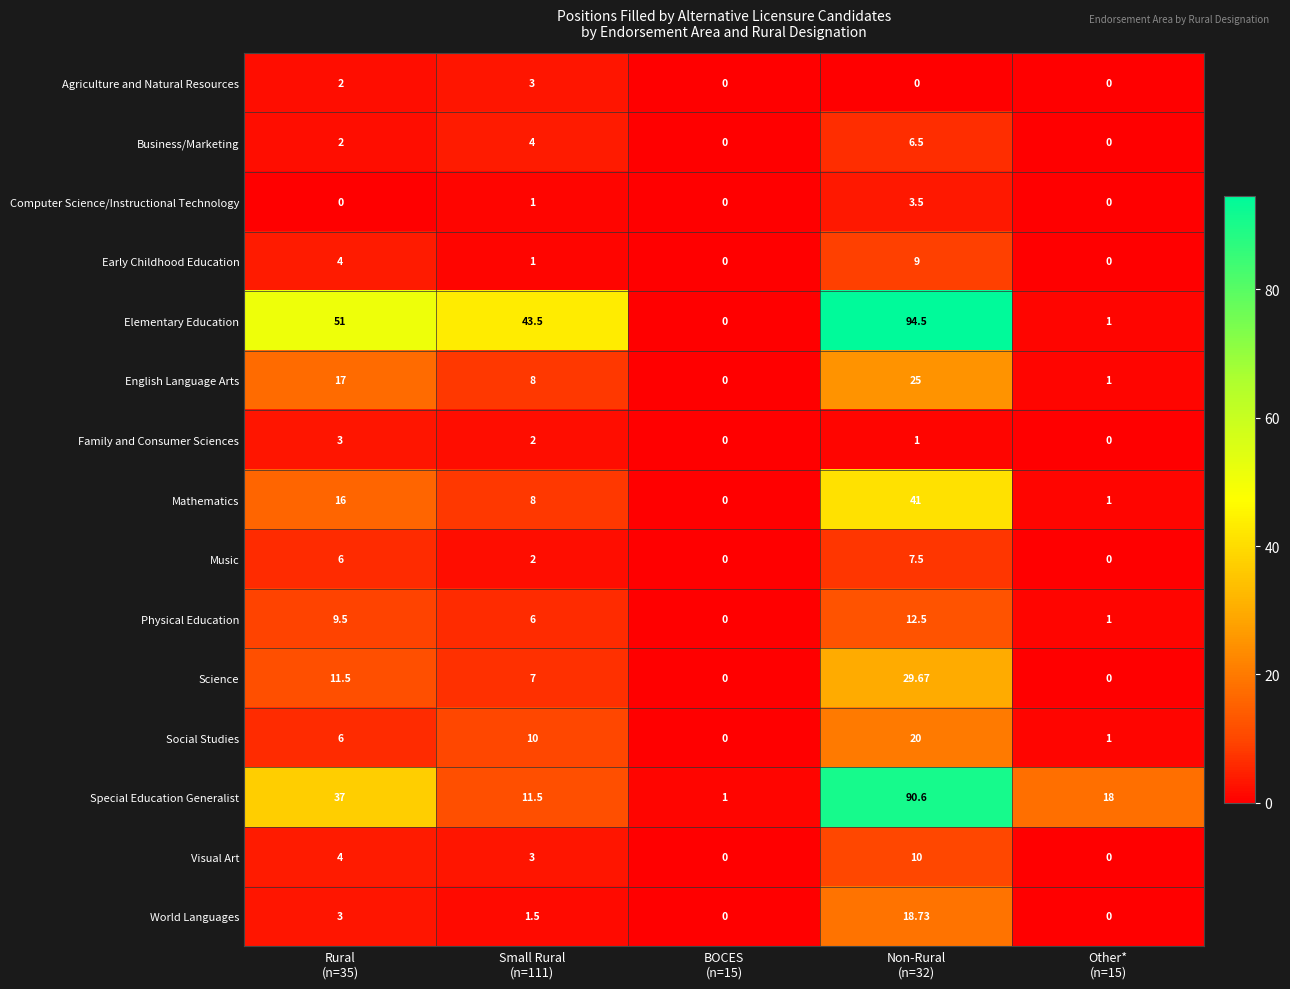

Which series has the largest total across all categories?

Elementary Education